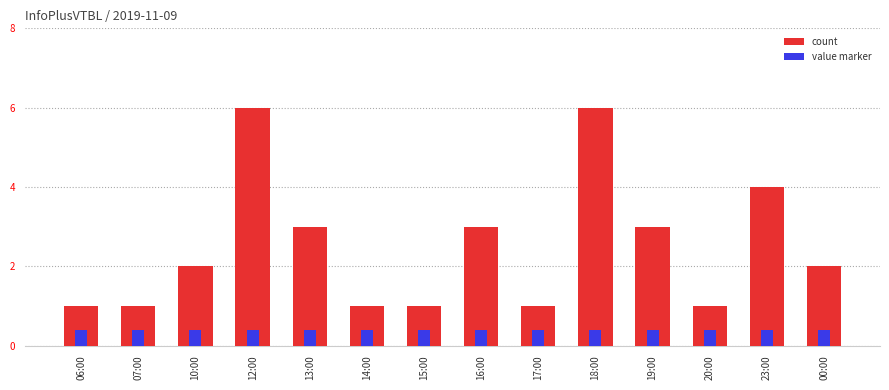

What is the sum of the values at 10:00 and 23:00?

6